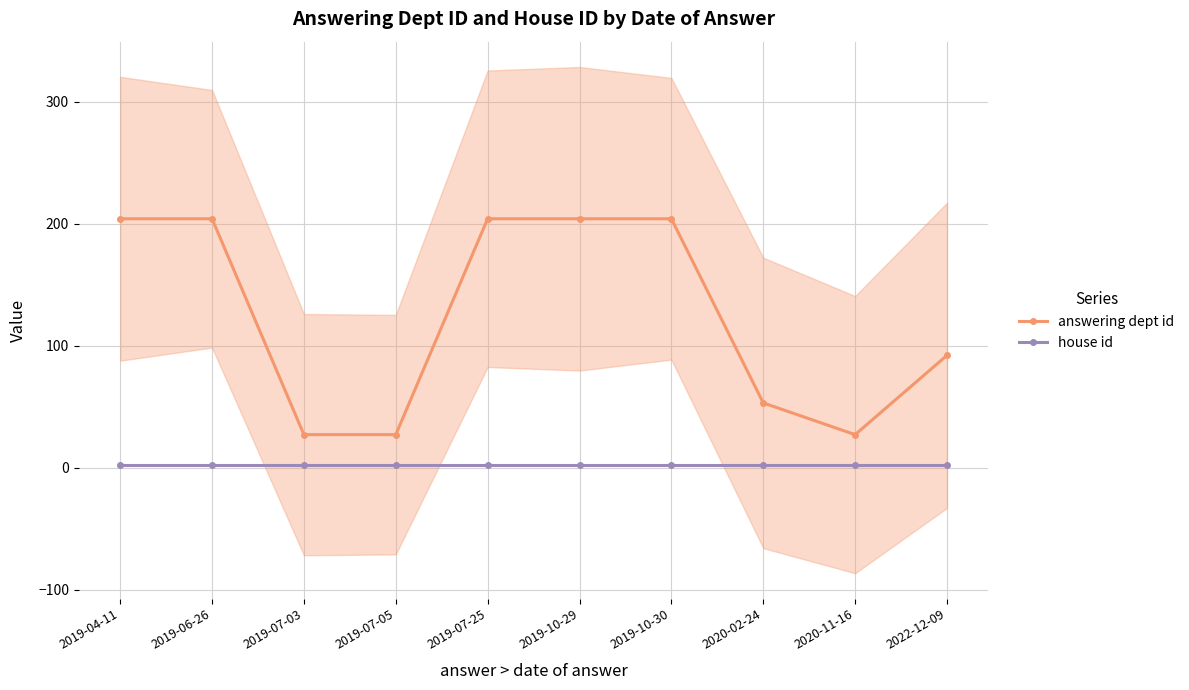

Where is house id nearest to the value 2?

2019-04-11